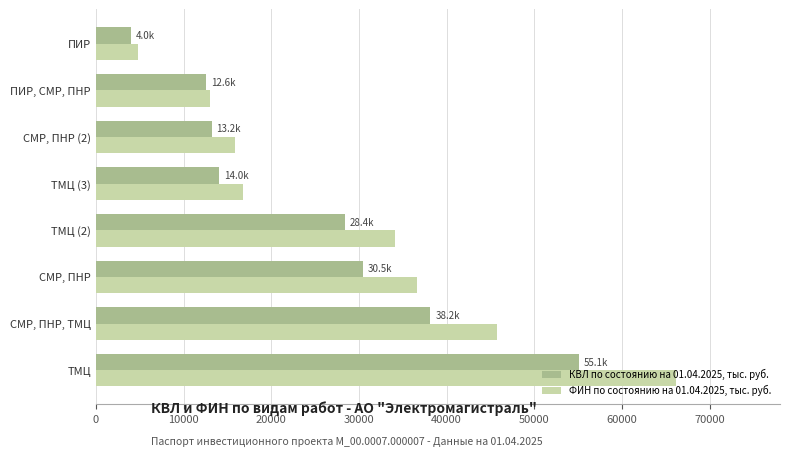

Which series has the largest total across all categories?

ФИН по состоянию на 01.04.2025, тыс. руб.